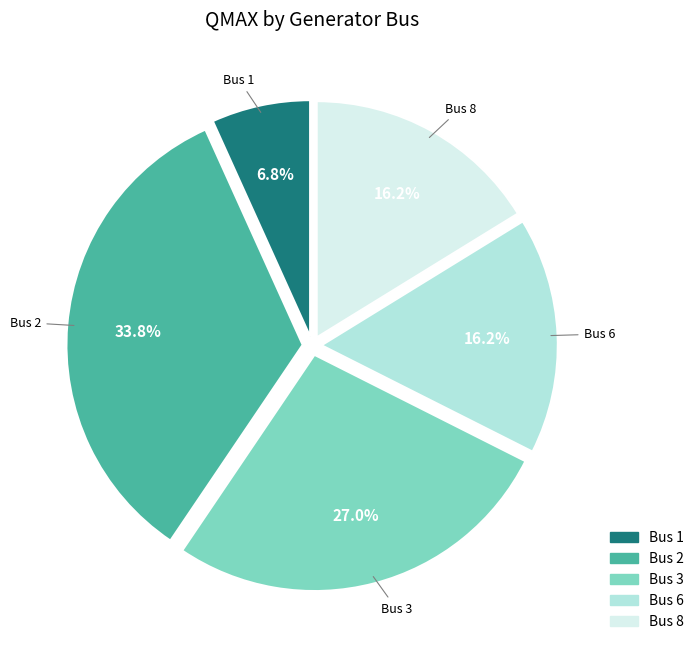

Does any single category account for the majority?

No